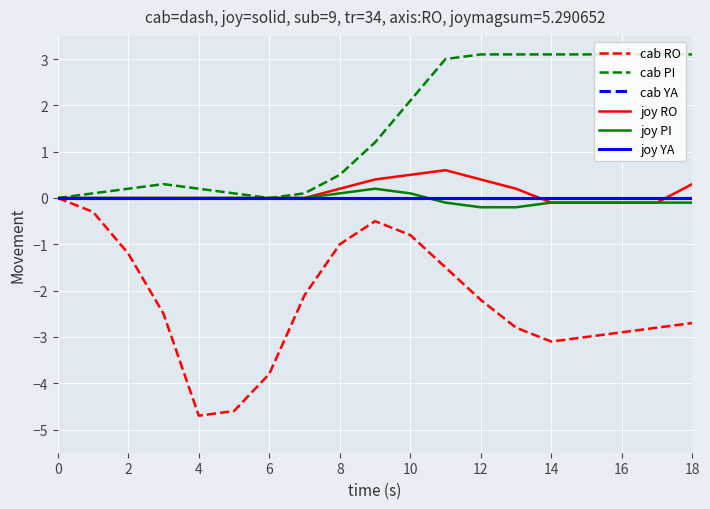

Is this an area chart (filled region under the line)?

No